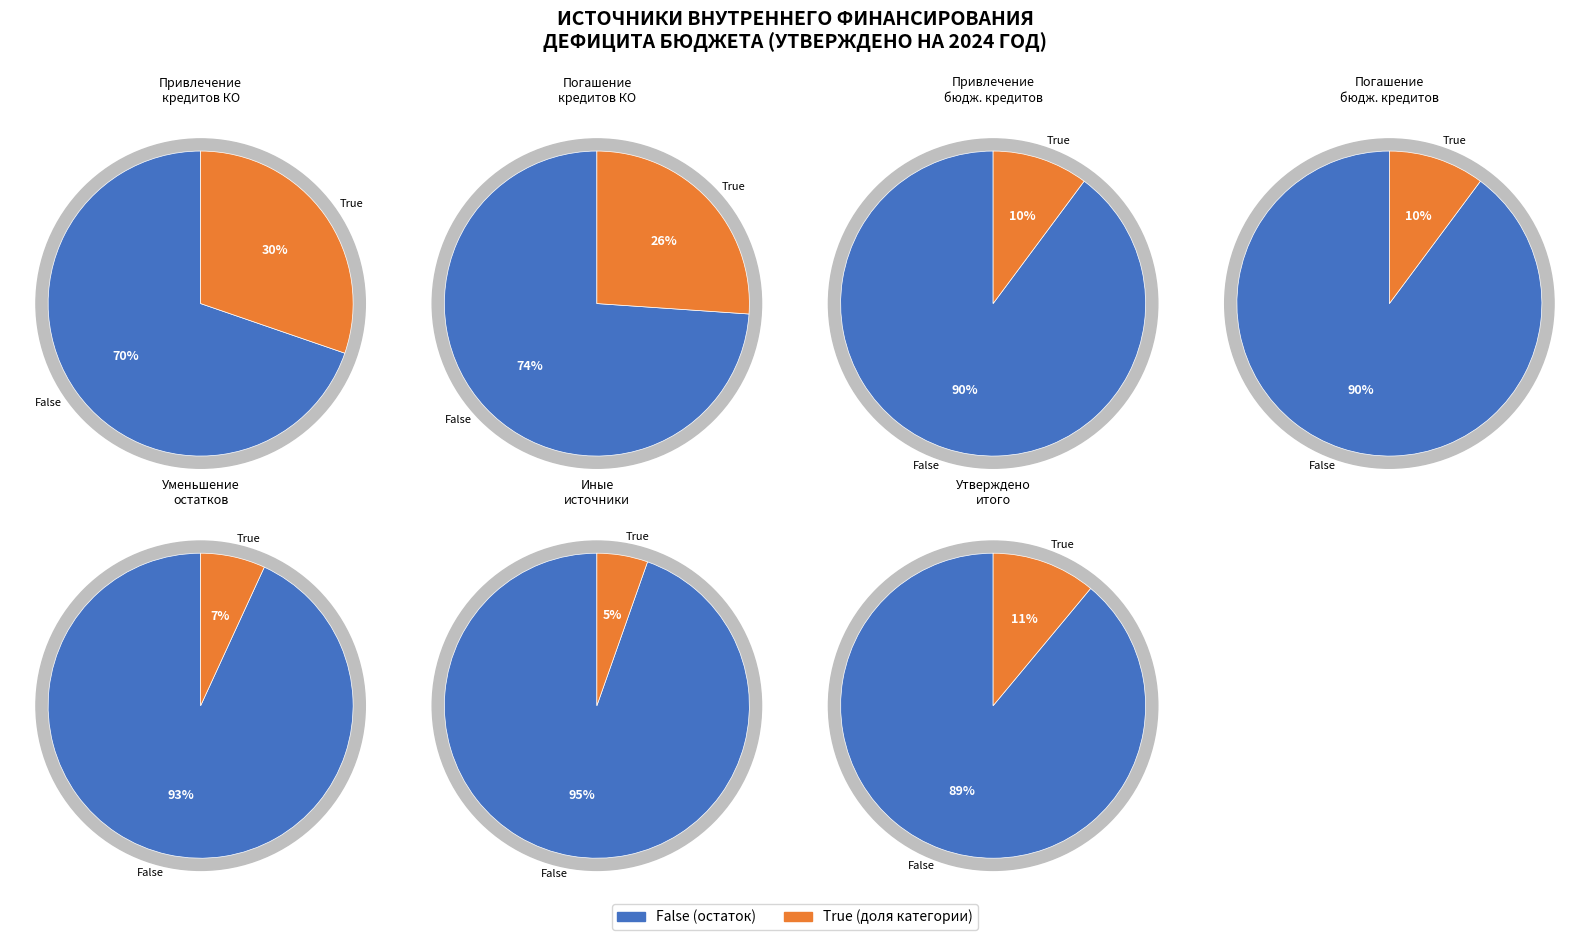

How much of the chart is everything except Уменьшение прочих остатков средств бюджетов?

93.1%